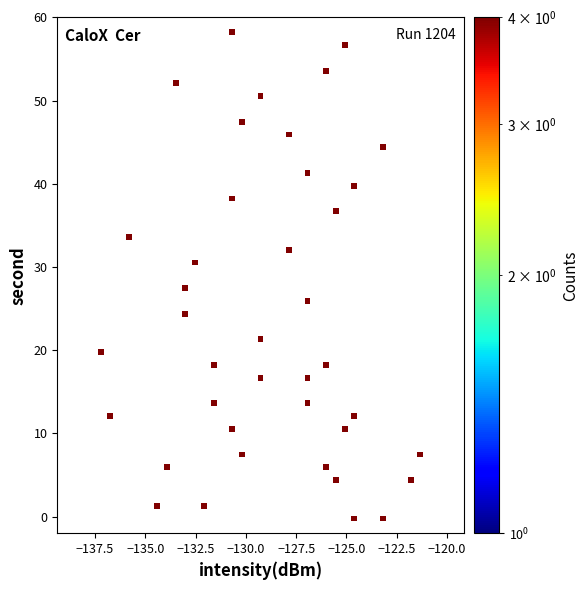

What is the range of X values (max minus min)?

15.9